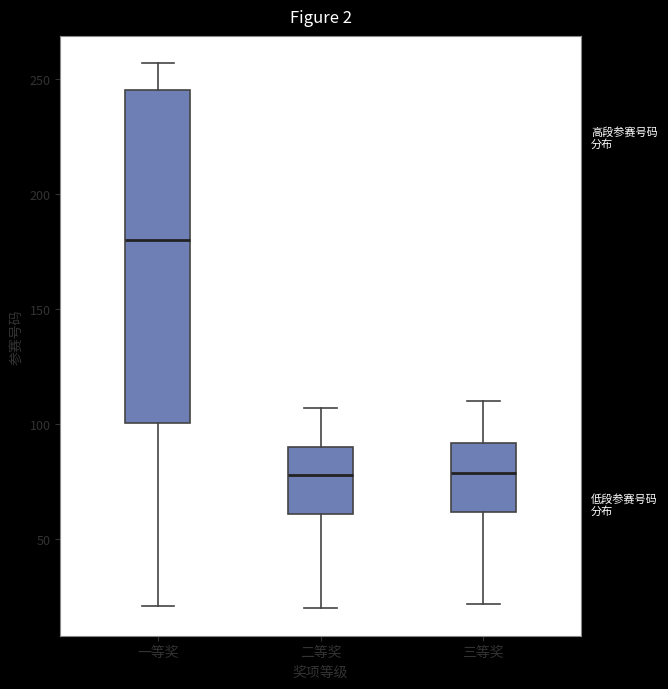

Which box has the highest median line?

一等奖